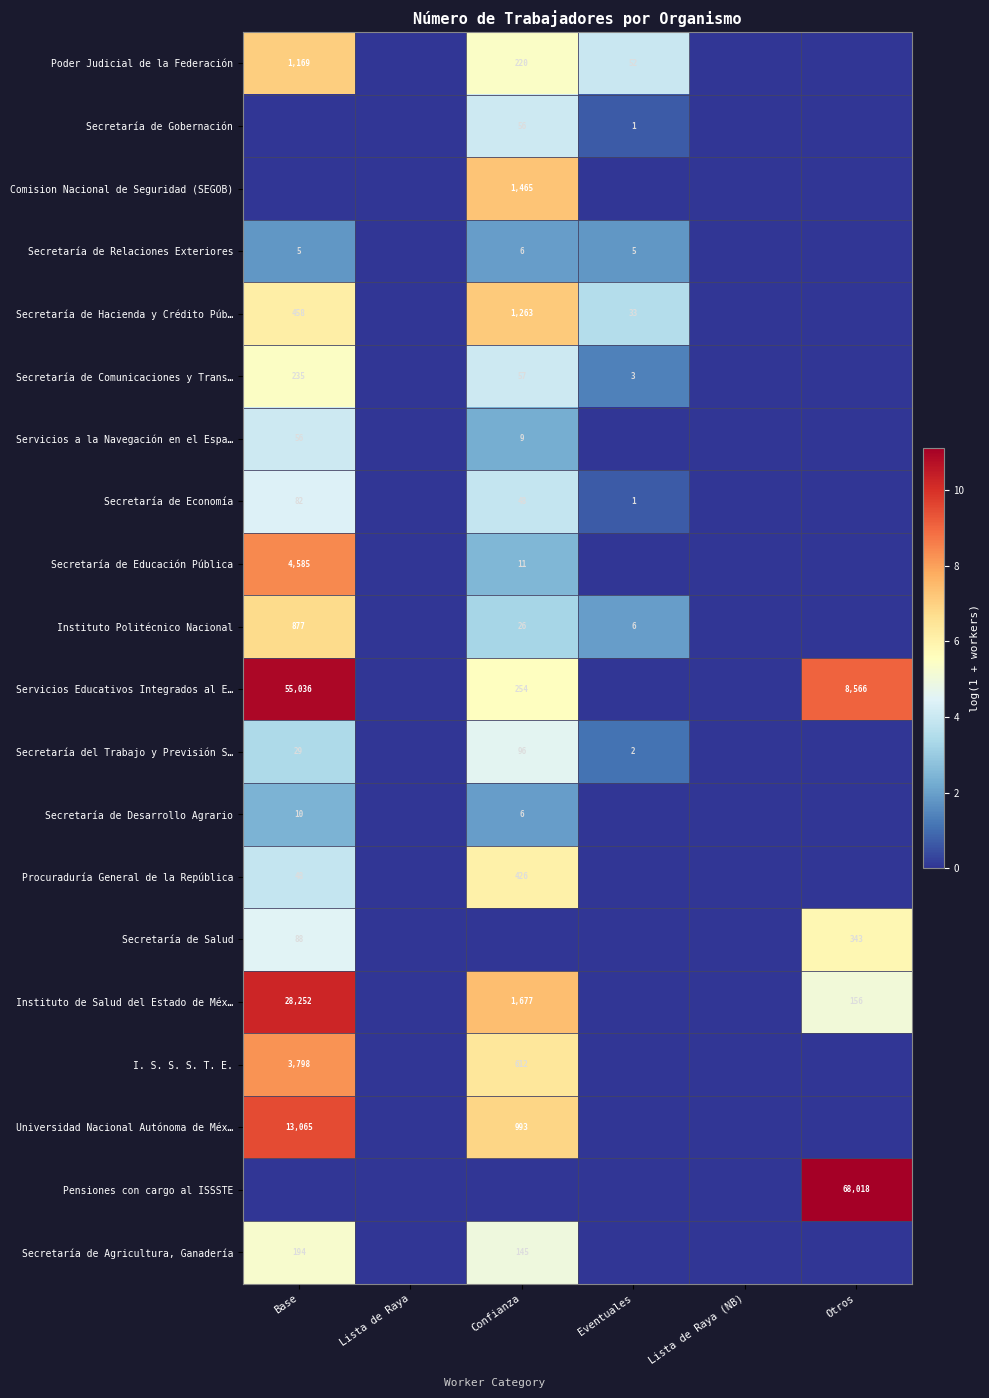

How many data points does each series have?

6